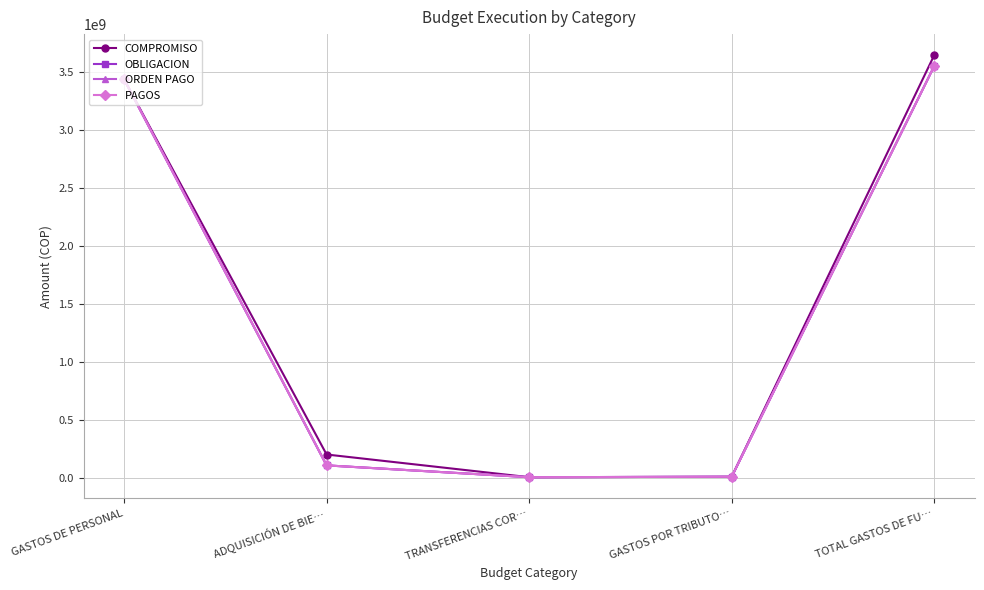

True or false: ORDEN PAGO has more than 2 points higher than both neighbors.

False